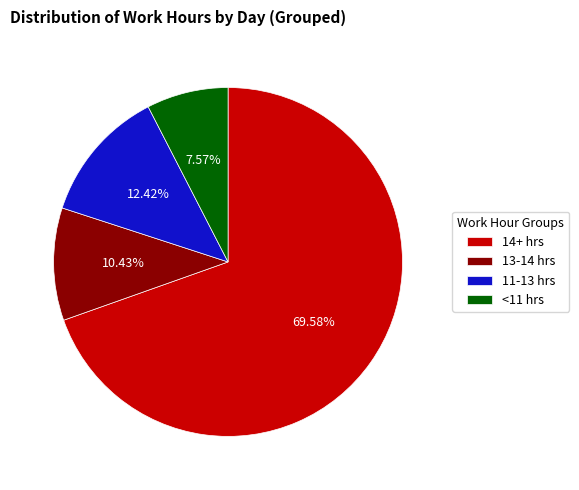

Does any single category account for the majority?

Yes